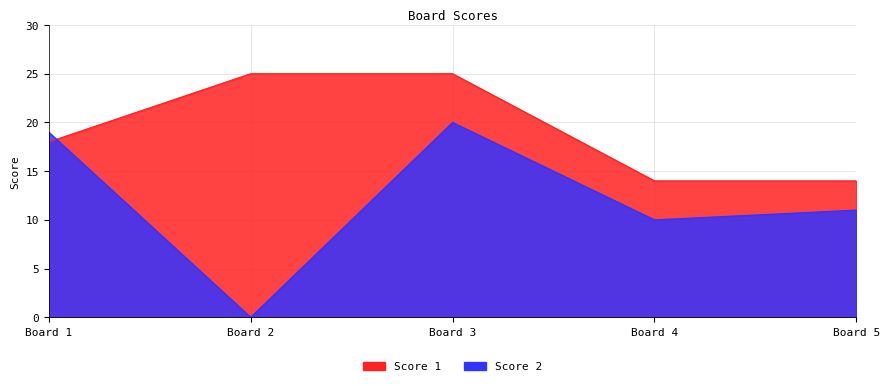

What is the total value across all series at Board 3?

45